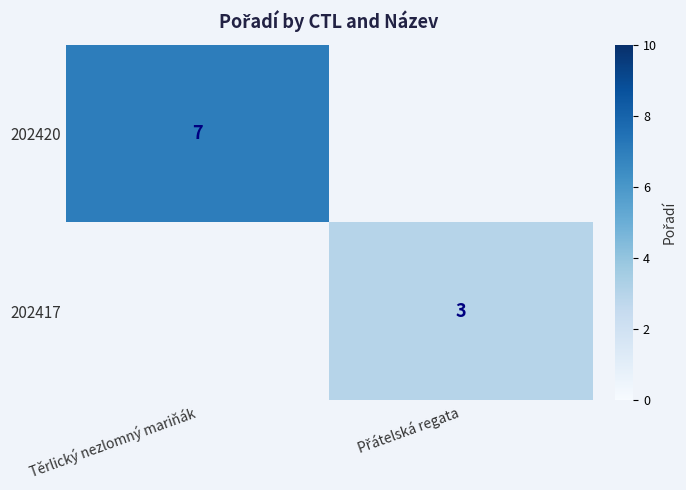

What is the maximum value shown in the chart?

7.0